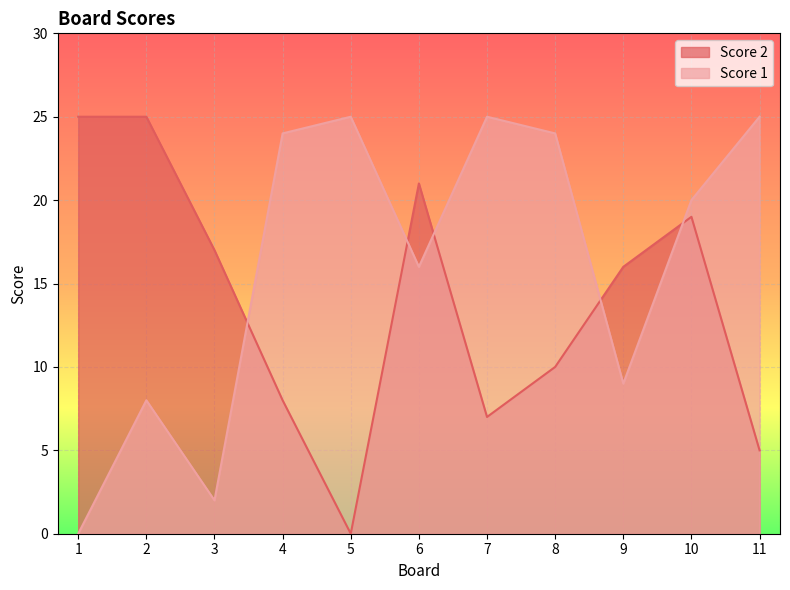

Reading left to right, what are all the values shown in this chart?

Score 2: 25	25	17	8	0	21	7	10	16	19	5
Score 1: 0	8	2	24	25	16	25	24	9	20	25